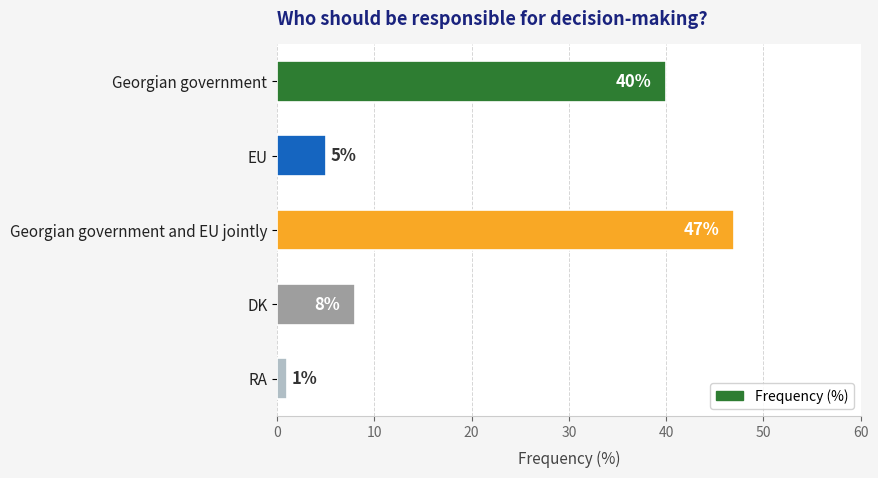

How many data points are less than 8?

2